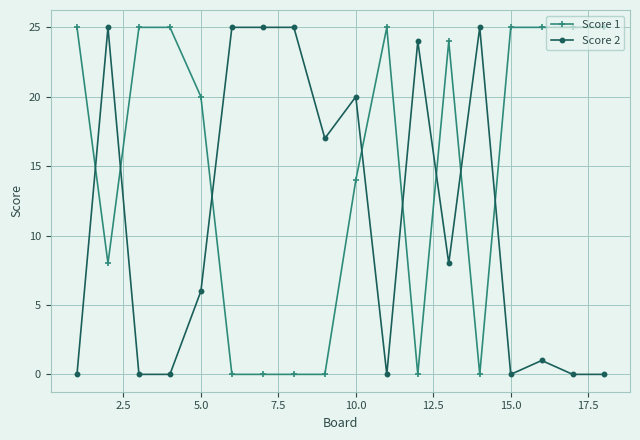

Which series has the largest total across all categories?

Score 1